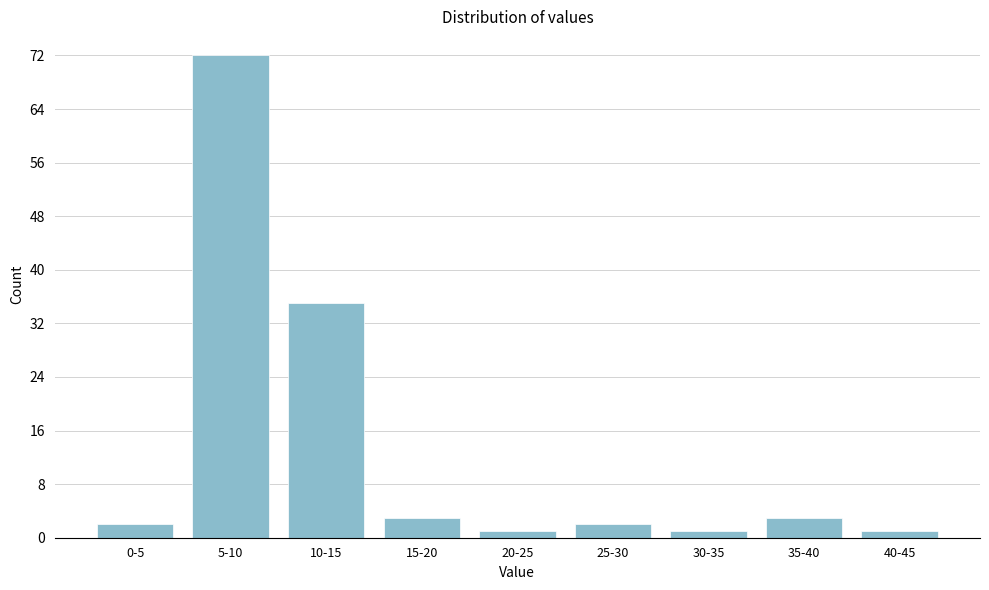

Reading left to right, list all the values displayed in this chart.

2	72	35	3	1	2	1	3	1